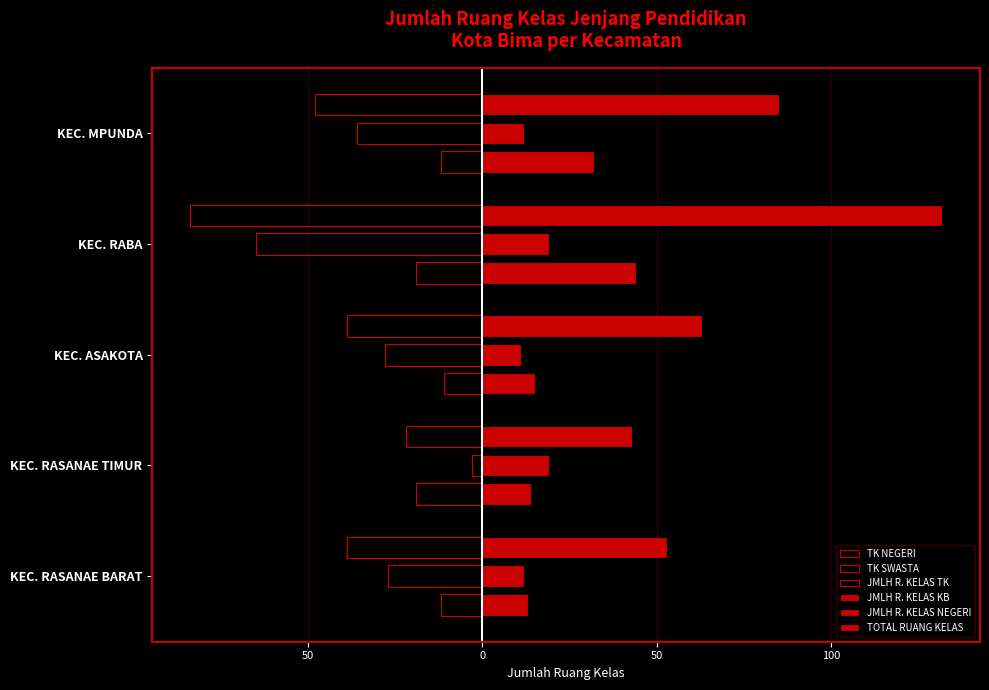

How many data points in TK NEGERI are above -12?

1